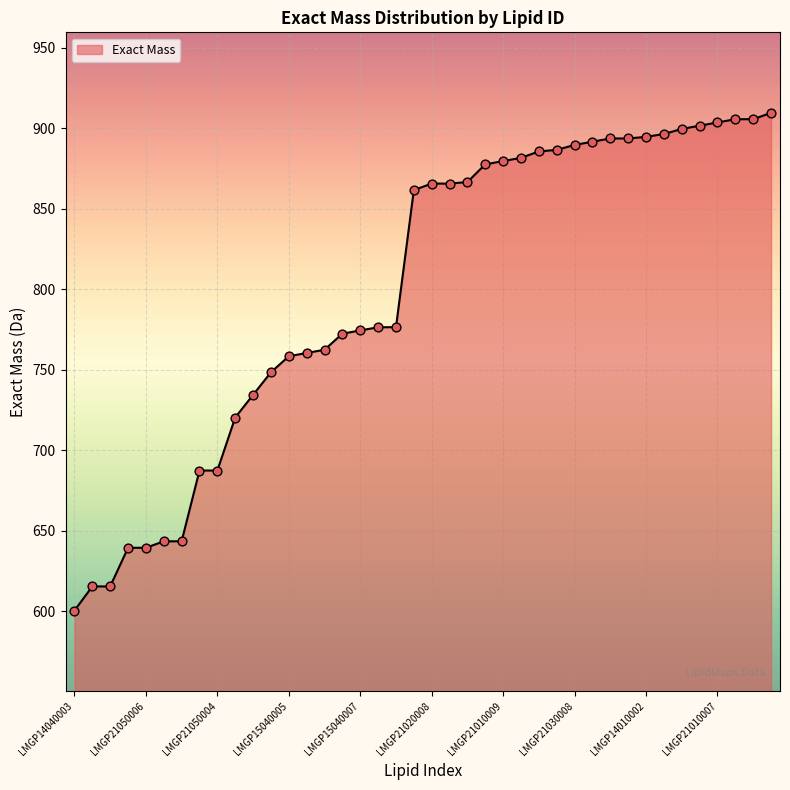

What is the difference between the maximum and minimum values?

309.2